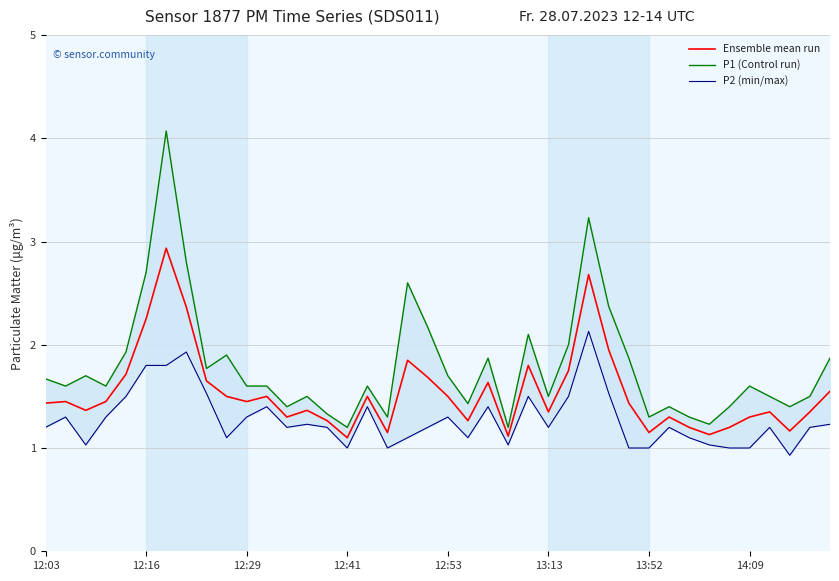

Rank the series by their maximum value, from highest to lowest.

P1 (Control run), Ensemble mean run, P2 (min/max)